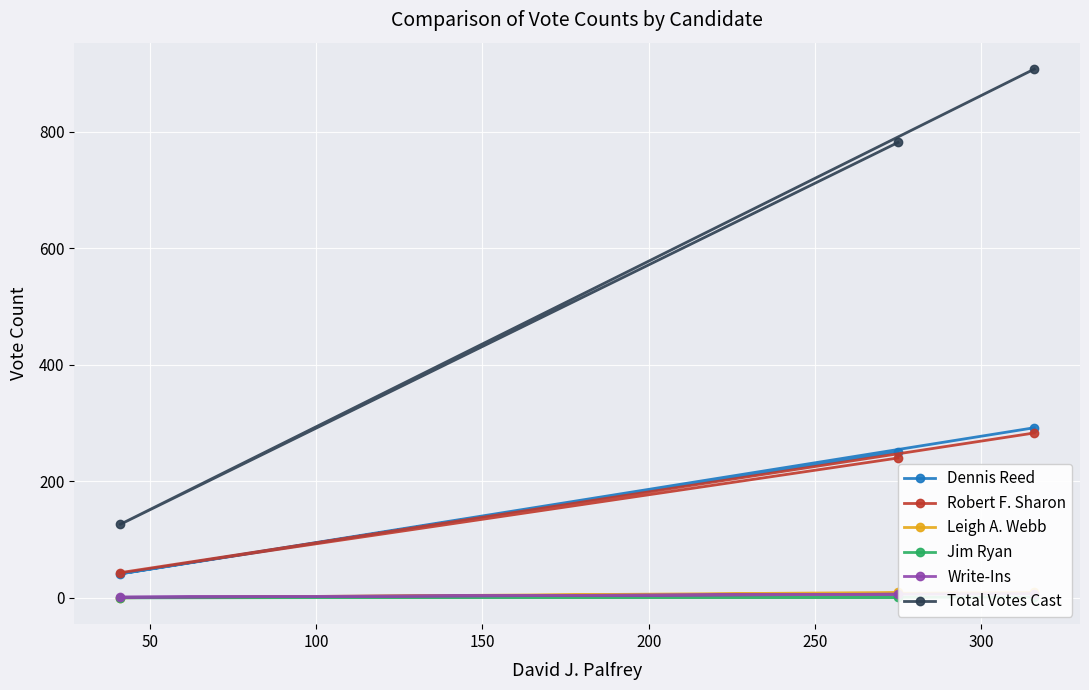

How many Dennis Reed values are between 41 and 292?

3